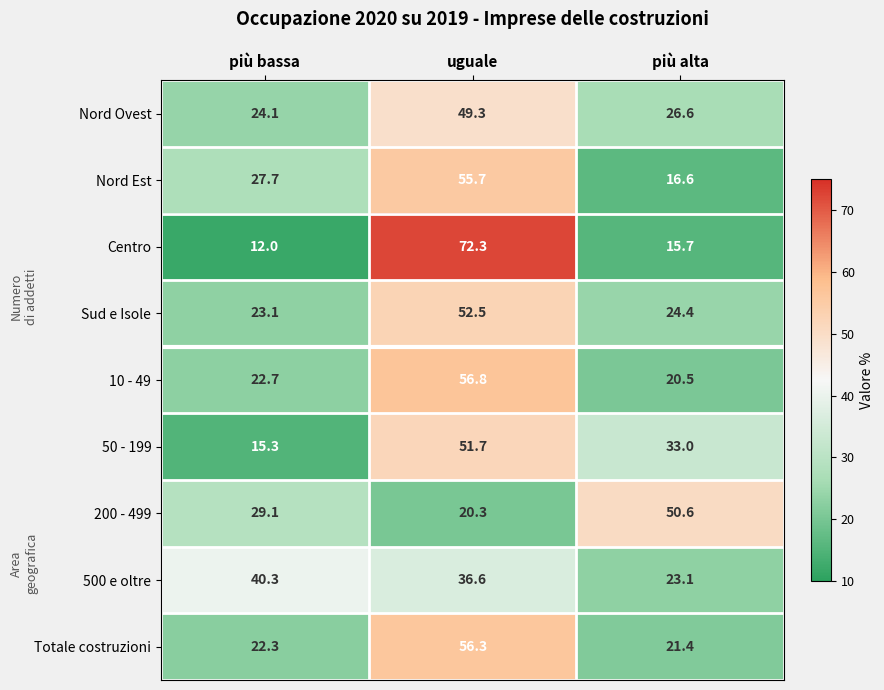

The value of 50 - 199 at più bassa is 22.3. True or false?

False